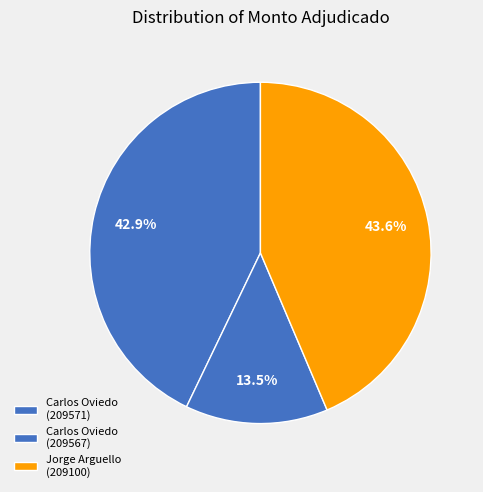

Which category has the smallest portion of the pie?

Carlos Ruben Oviedo Centurion (CD-12014-21-209567)